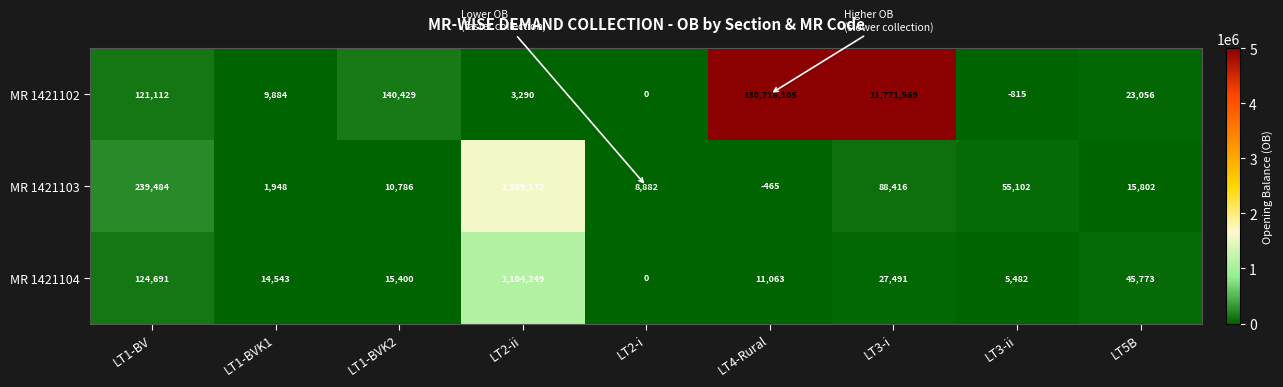

What is the difference between the maximum and minimum values in the MR 1421102 series?

130718920